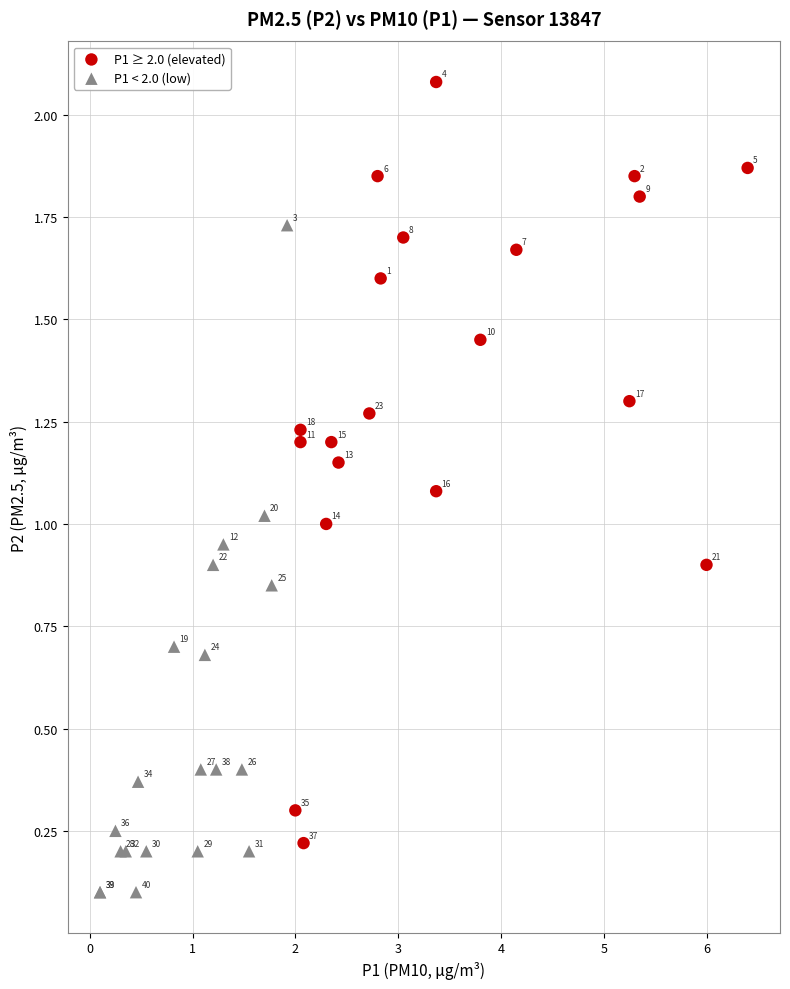

Which series reaches the minimum Y coordinate?

P1 < 2.0 (low)